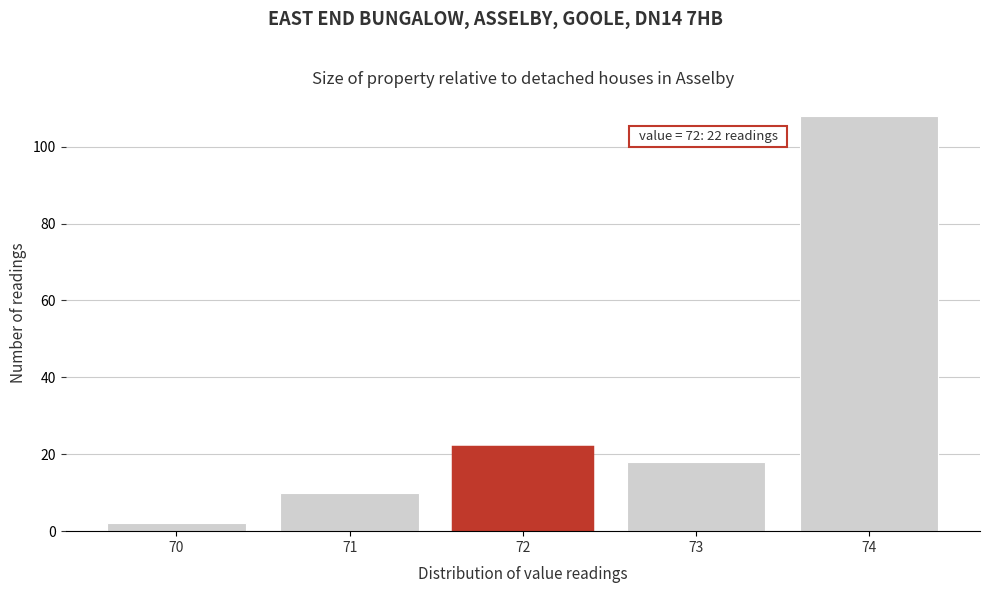

Over which range of the x-axis is the bar tallest?

73.5 to 74.5